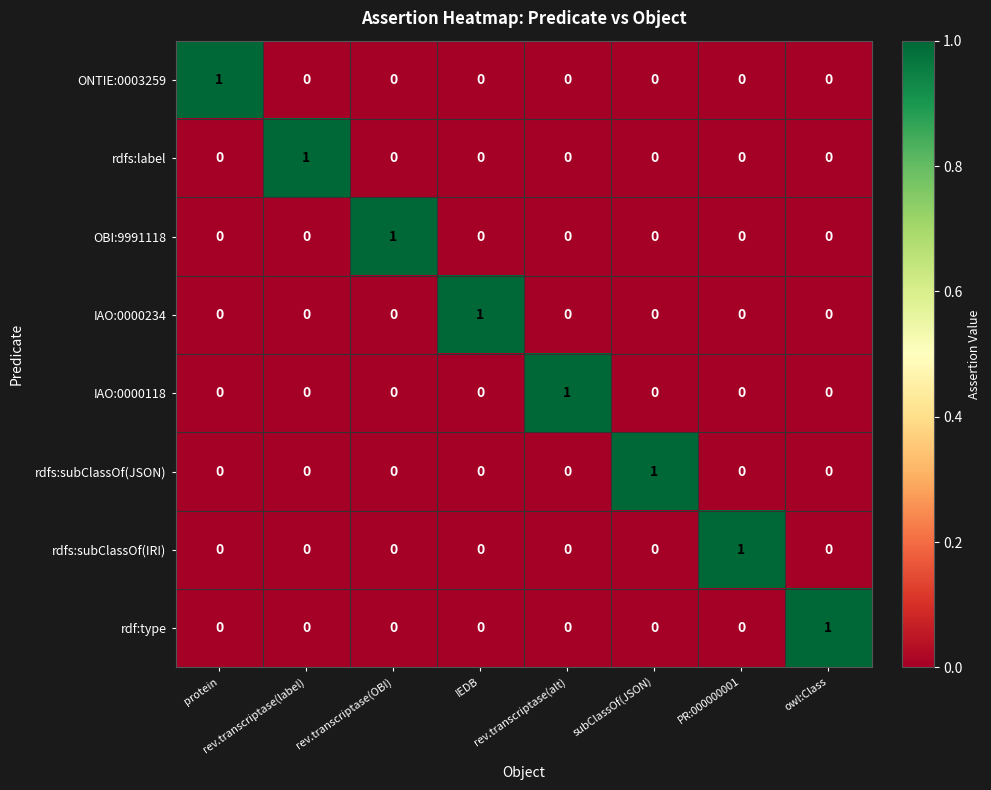

Count the IAO:0000118 values in the range 0 to 1.

8